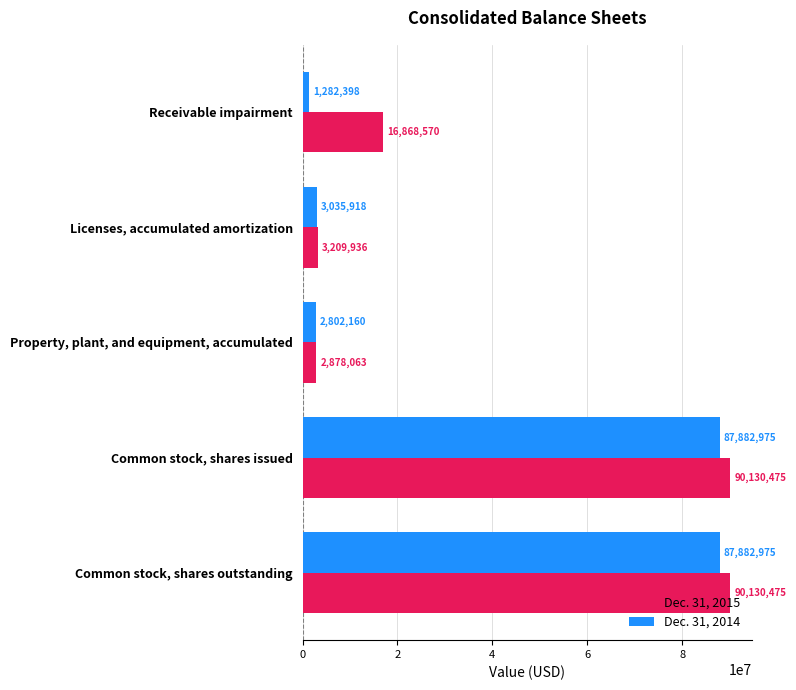

What is the minimum value for Dec. 31, 2014?

1282398